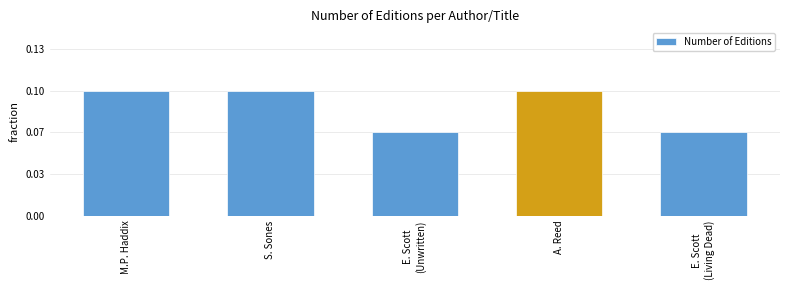

What is the label of the 5th bar from the right?

M.P. Haddix